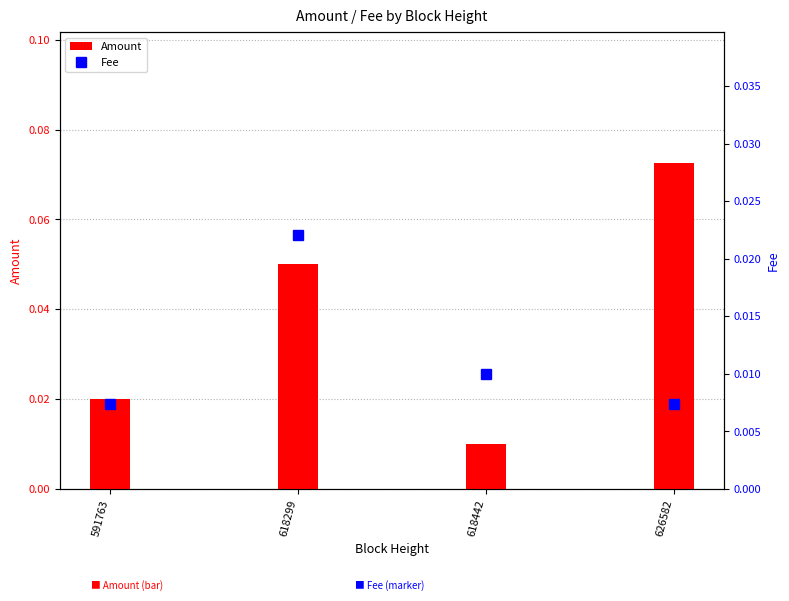

The Amount series shows 0.0 at 626582. True or false?

False